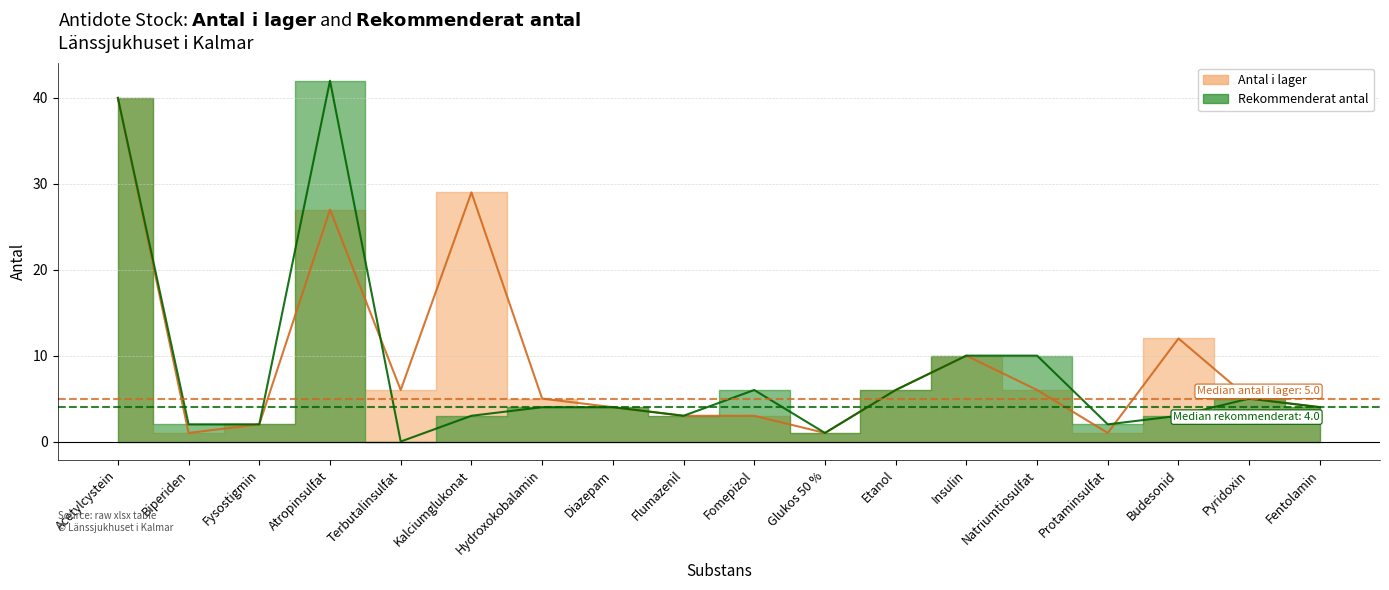

The Rekommenderat antal series shows 5 at Pyridoxin. True or false?

True